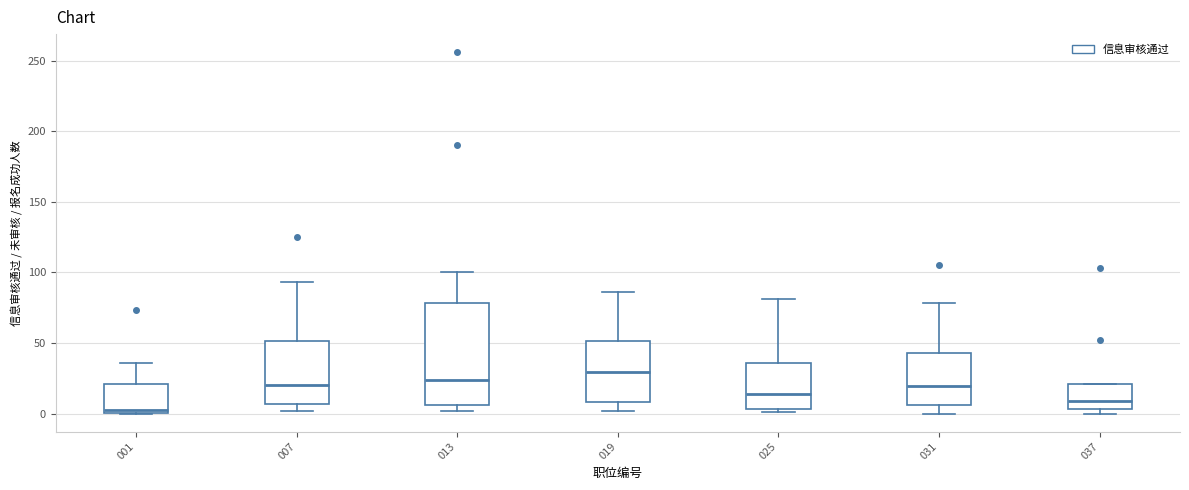

Where does the upper whisker of the box at x = 007 end on the y-axis? The values are not printed on the chart, so give them approximately, as read against the axis.

95